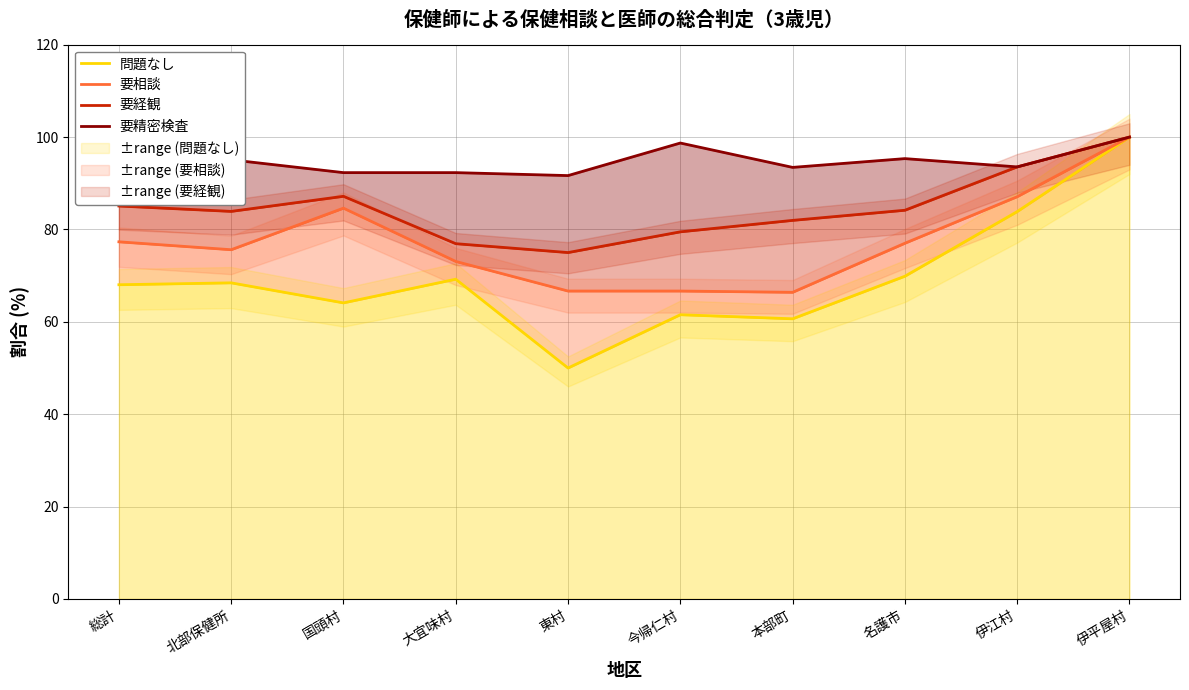

What is the difference between the maximum and minimum values in the 要経観 series?

25.0